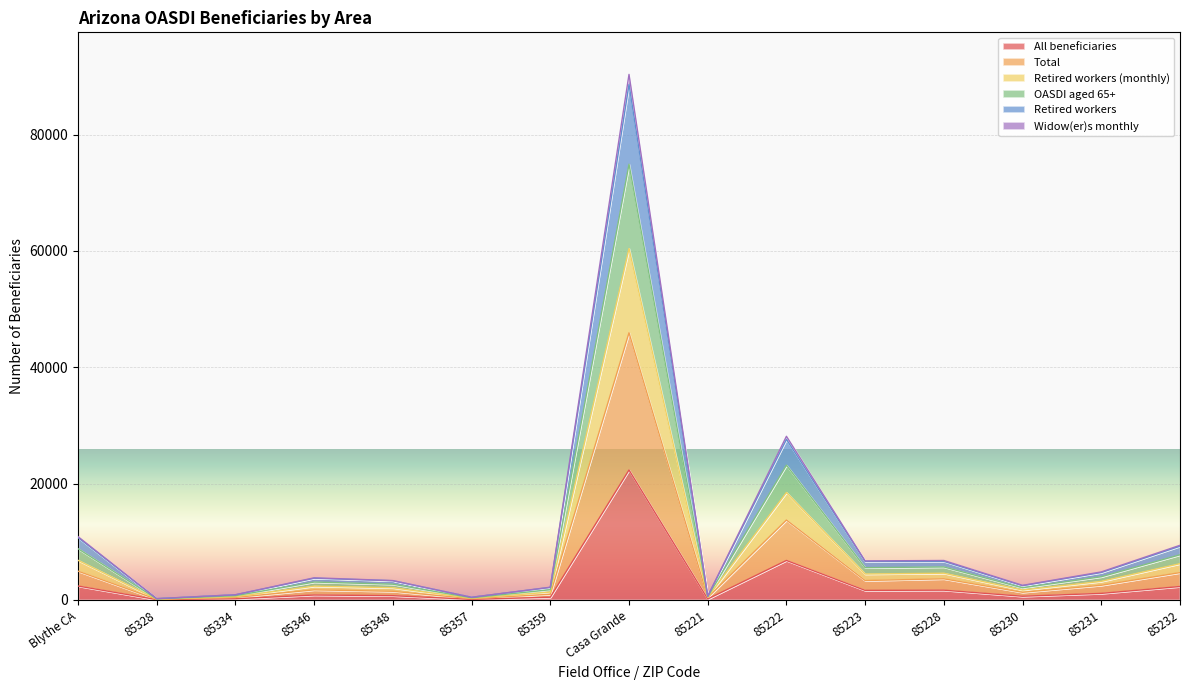

True or false: OASDI aged 65+ and Retired workers (monthly) intersect in this chart.

False